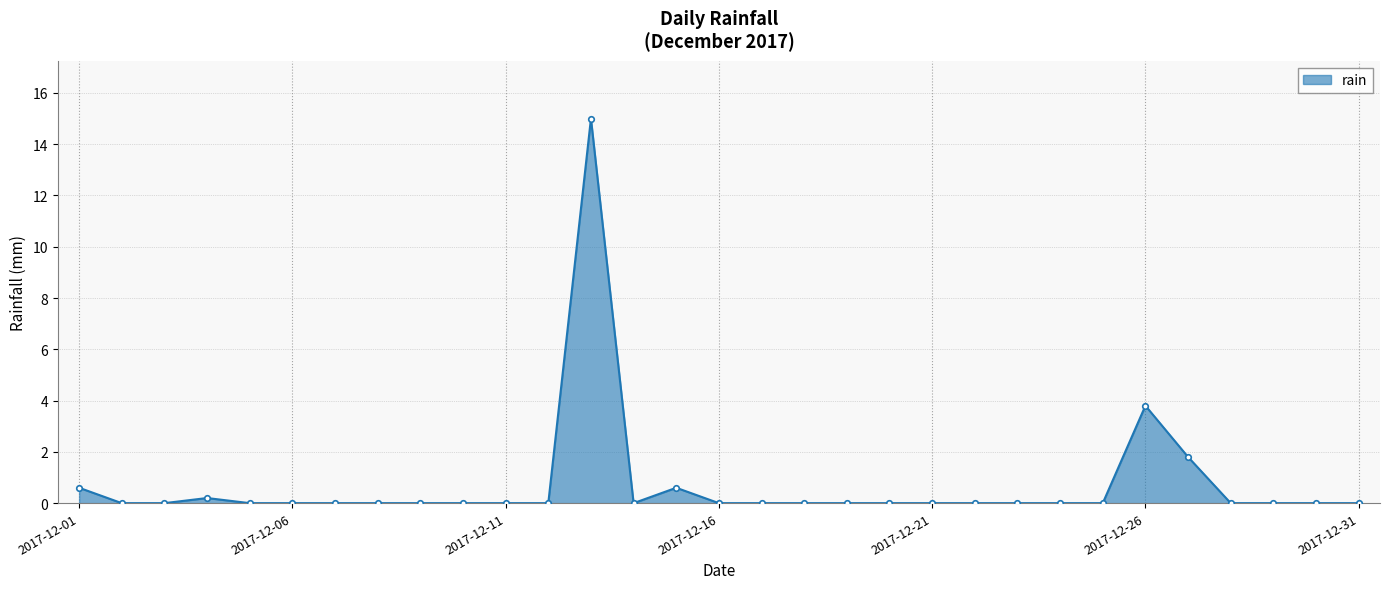

Reading left to right, extract all data points from this chart.

0.6	0.0	0.0	0.2	0.0	0.0	0.0	0.0	0.0	0.0	0.0	0.0	15.0	0.0	0.6	0.0	0.0	0.0	0.0	0.0	0.0	0.0	0.0	0.0	0.0	3.8	1.8	0.0	0.0	0.0	0.0